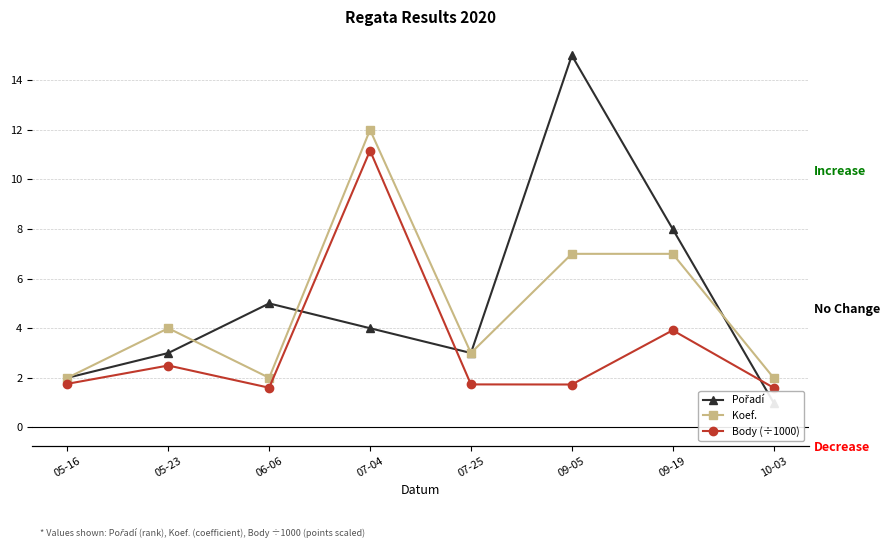

In Koef., how many points are lower than both neighbors (excluding endpoints)?

2